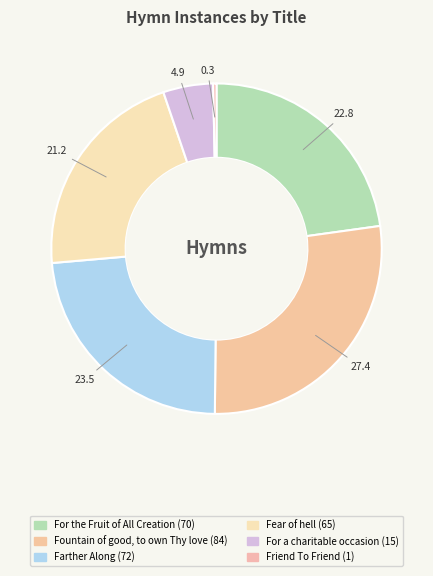

Count the number of slices in the pie.

6